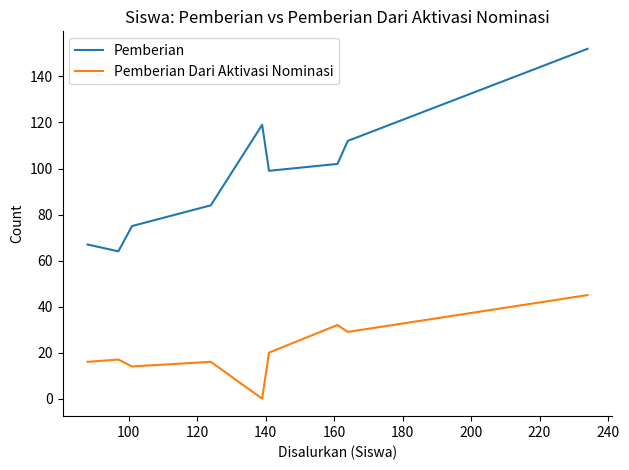

Which series has the largest range (max minus min)?

Pemberian